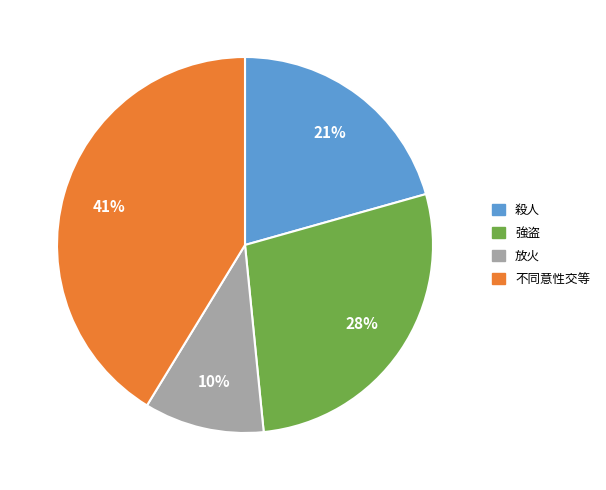

Is the sum of 殺人 and 放火 greater than half?

No